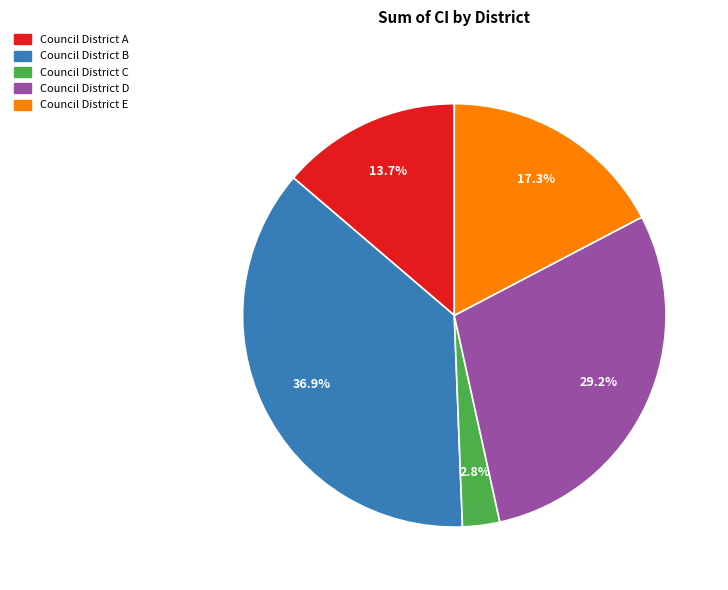

How many segments does this pie chart have?

5